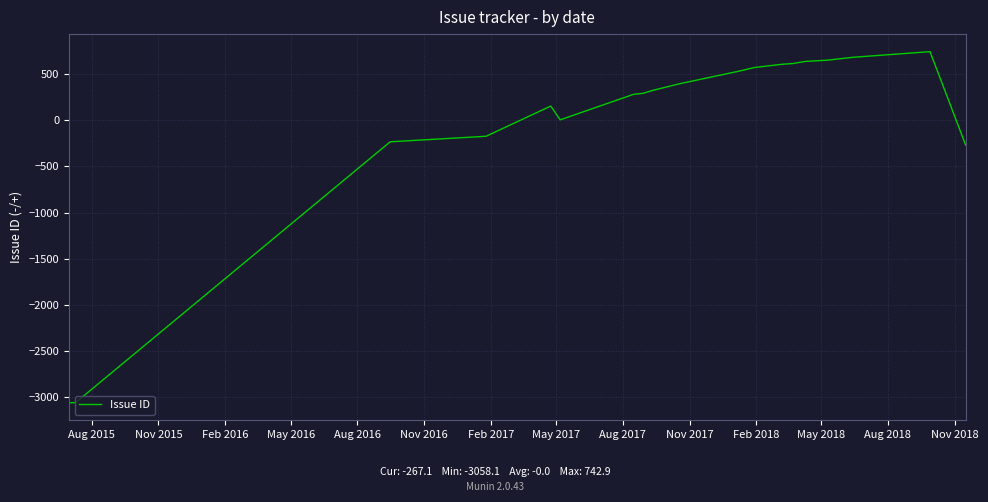

What is the difference between the maximum and minimum values?

3801.0